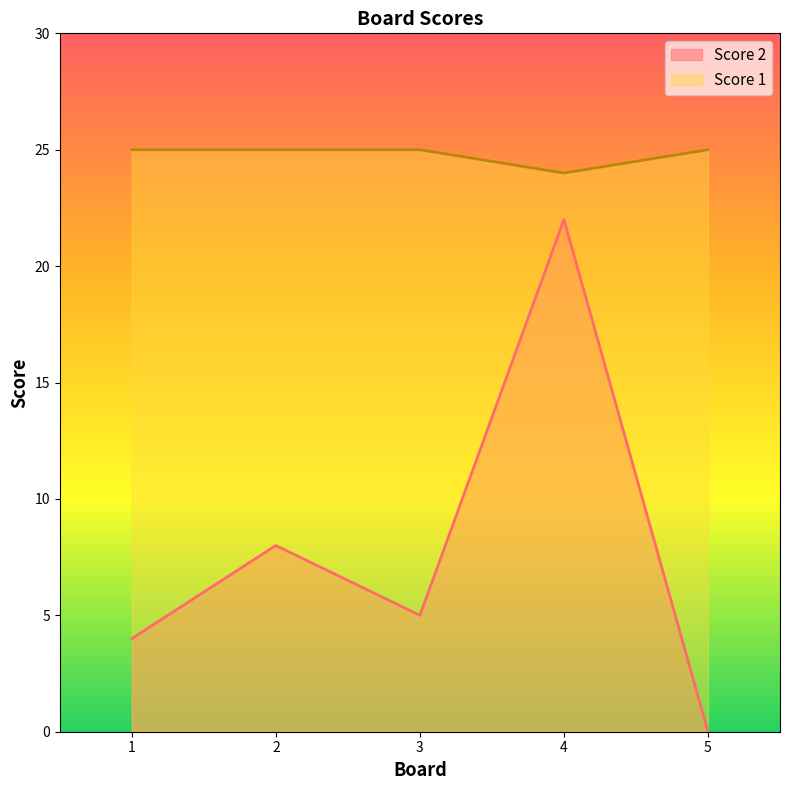

Where is the first local maximum for Score 2?

2